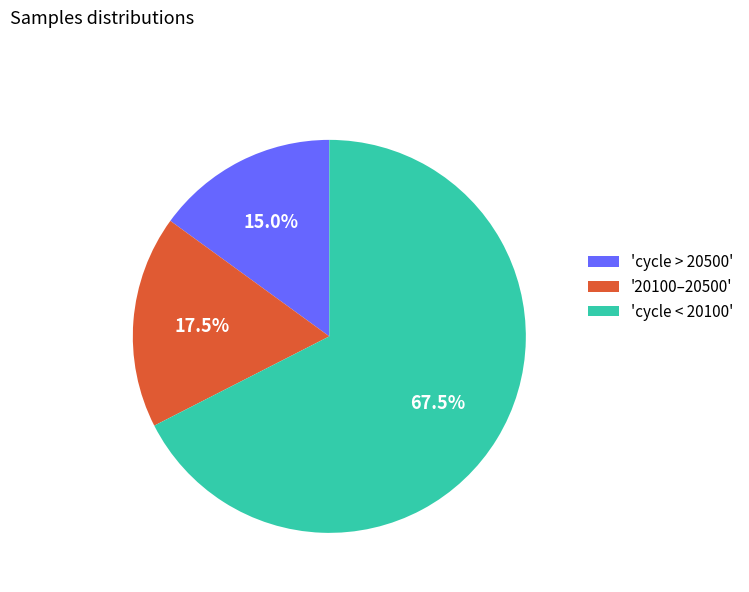

Does any single category account for the majority?

Yes